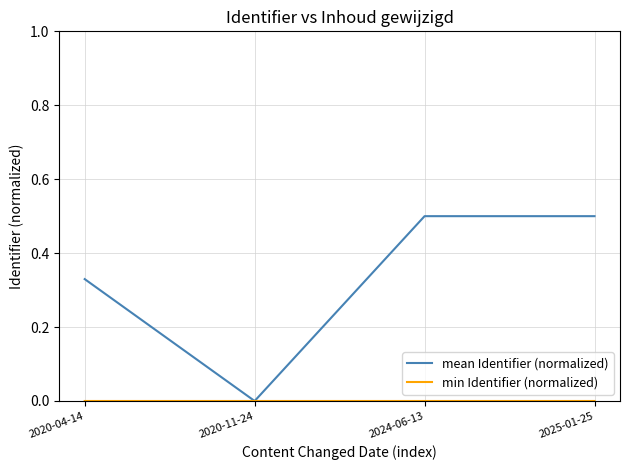

How many series are shown in this chart?

2